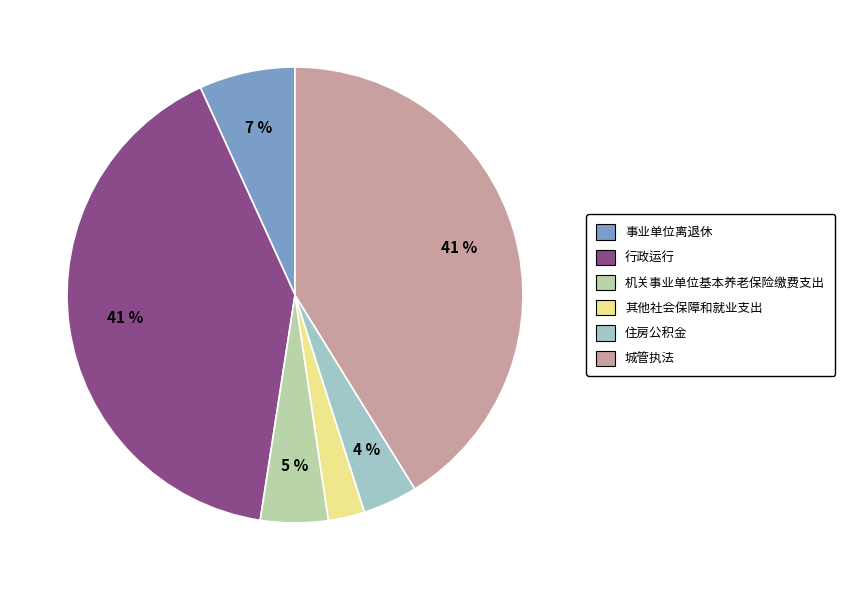

Is it true that 事业单位离退休 is 7% of the pie?

True